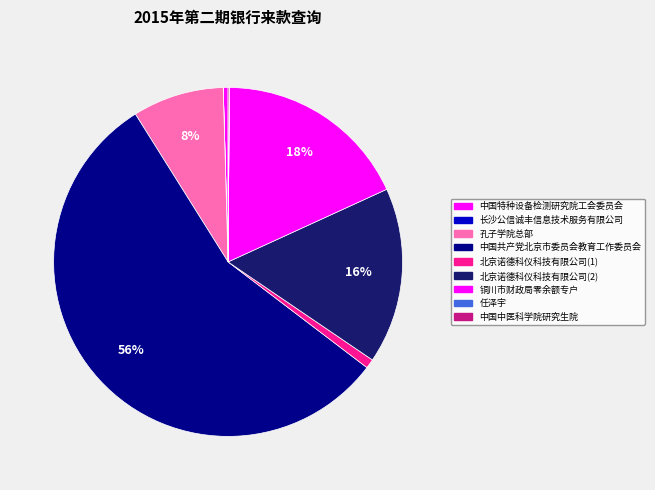

Rank the categories by value from lowest to highest.

长沙公信诚丰信息技术服务有限公司, 任泽宇, 中国中医科学院研究生院, 中国特种设备检测研究院工会委员会, 北京诺德科仪科技有限公司(1), 孔子学院总部, 北京诺德科仪科技有限公司(2), 铜川市财政局零余额专户, 中国共产党北京市委员会教育工作委员会